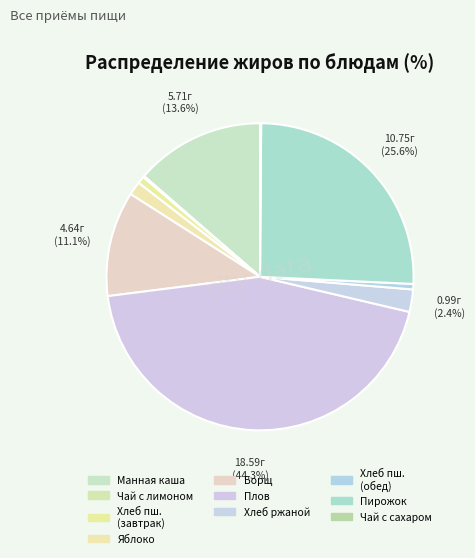

Which category has the biggest portion of the pie?

Плов из мяса птицы